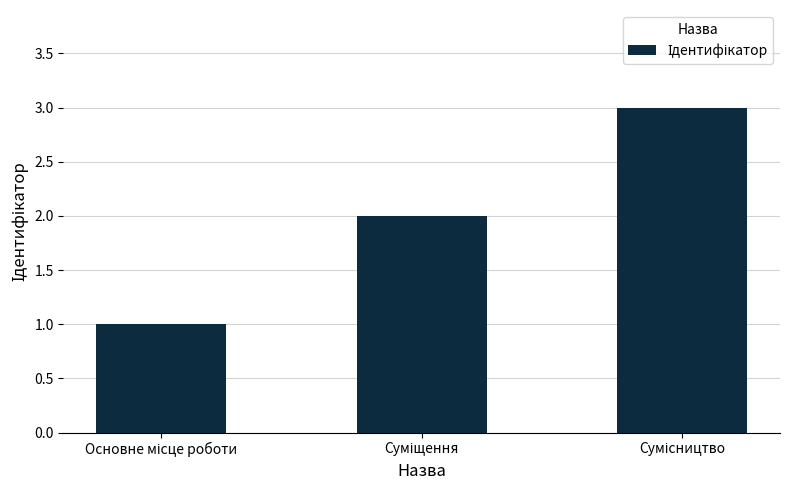

What is the maximum value shown in the chart?

3